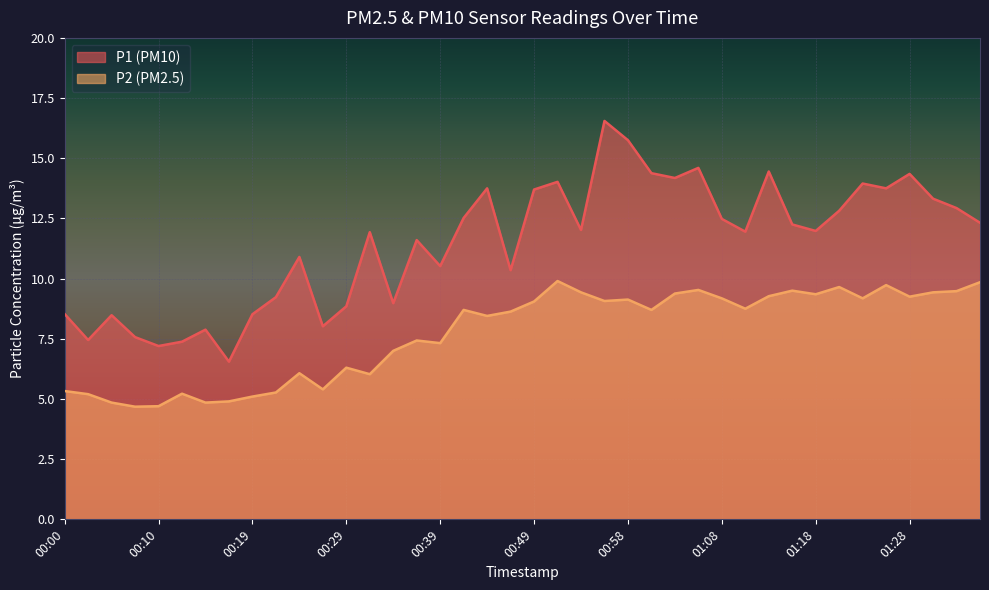

What is the sum of all P1 values?

458.0